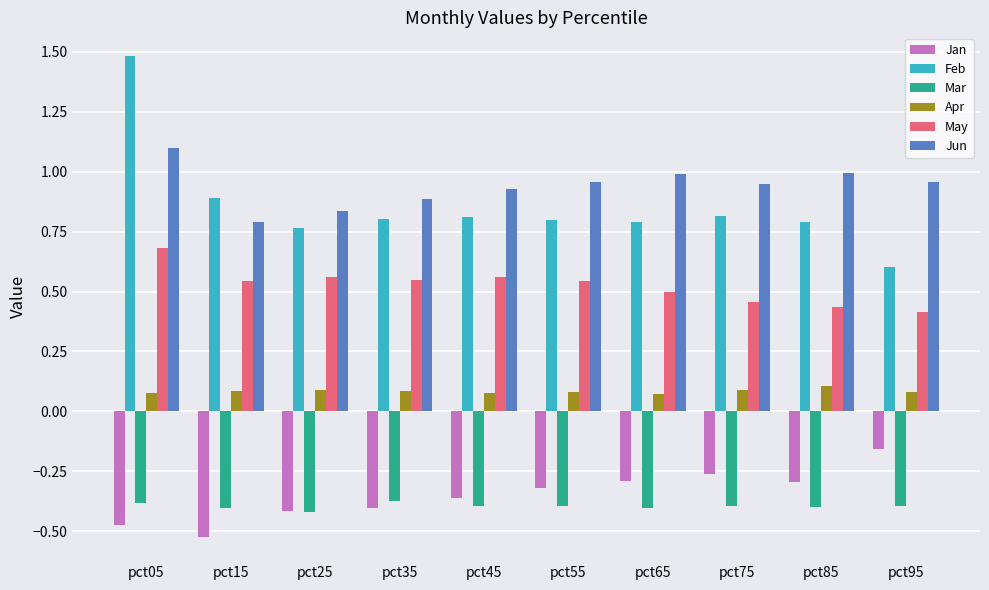

Rank the series by their maximum value, from highest to lowest.

Feb, Jun, May, Apr, Jan, Mar